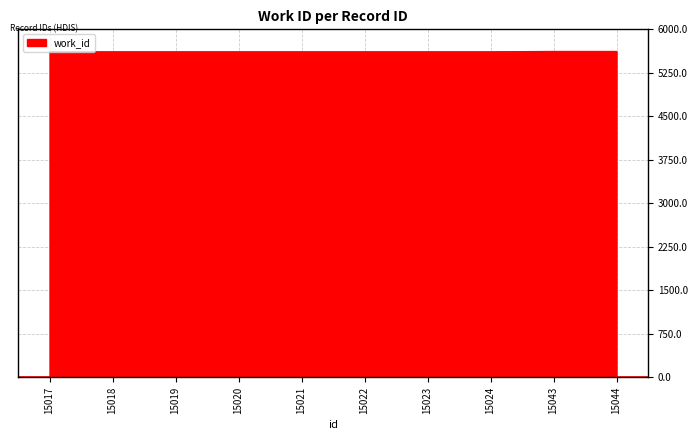

What is the greatest value displayed?

5620